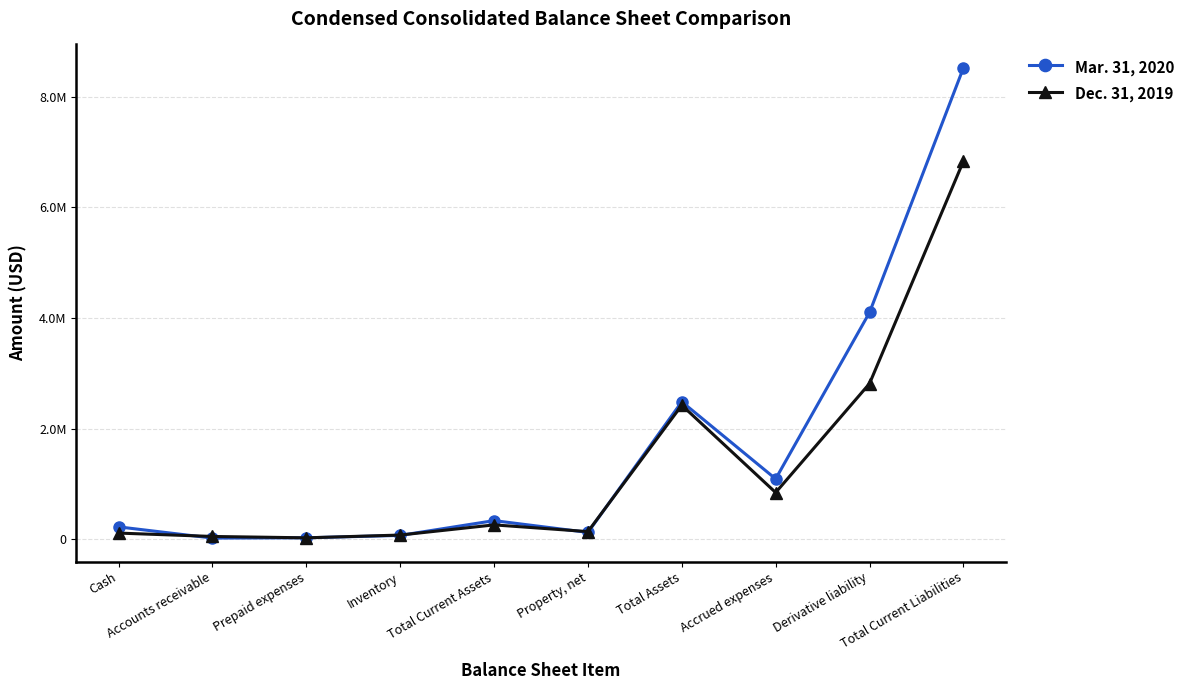

What are all the series names shown in the legend?

Mar. 31, 2020, Dec. 31, 2019